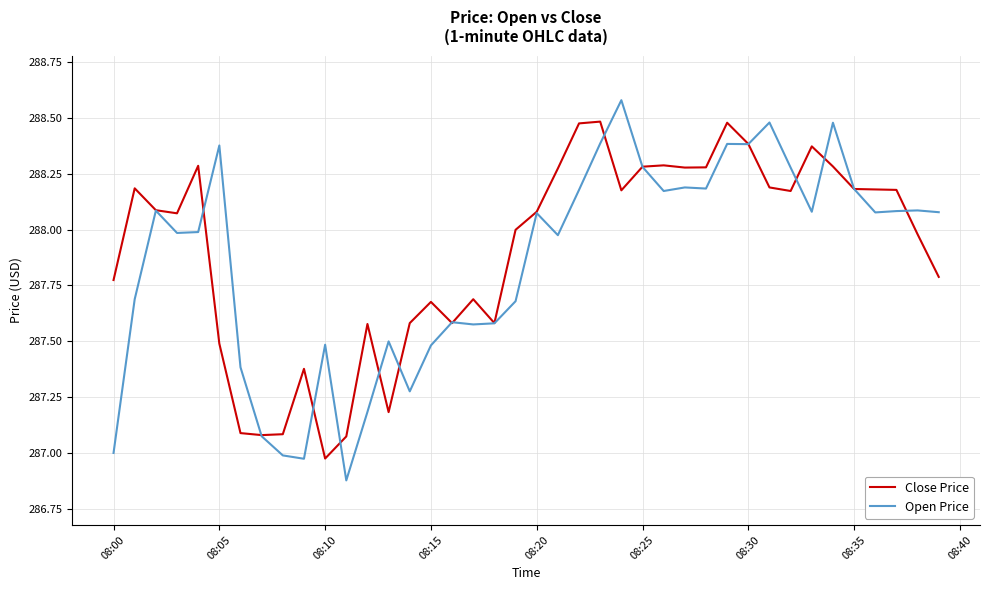

What is the maximum value for Open Price?

288.6